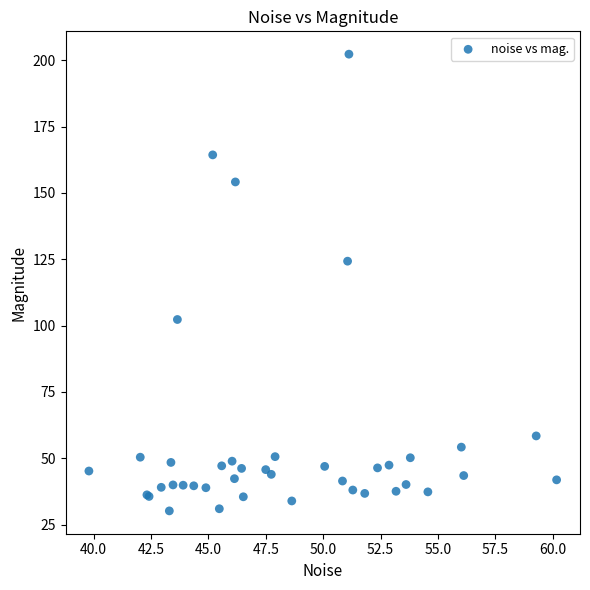

What Y value in the scatter plot is closest to 116?

124.3